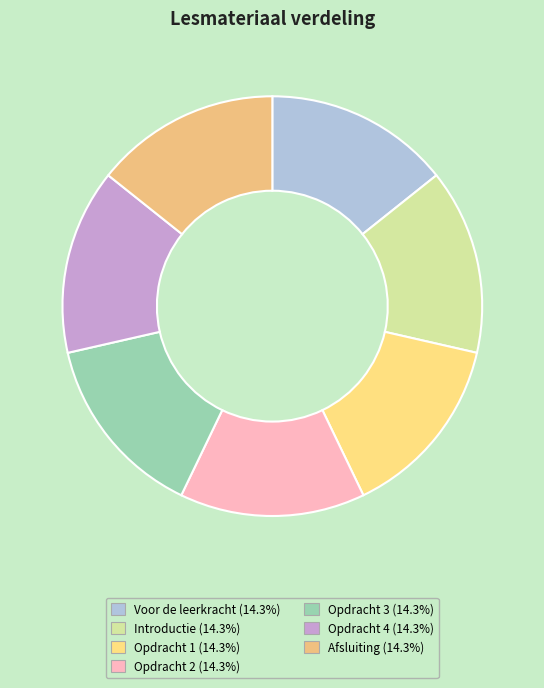

Which category has the smallest portion of the pie?

Voor de leerkracht